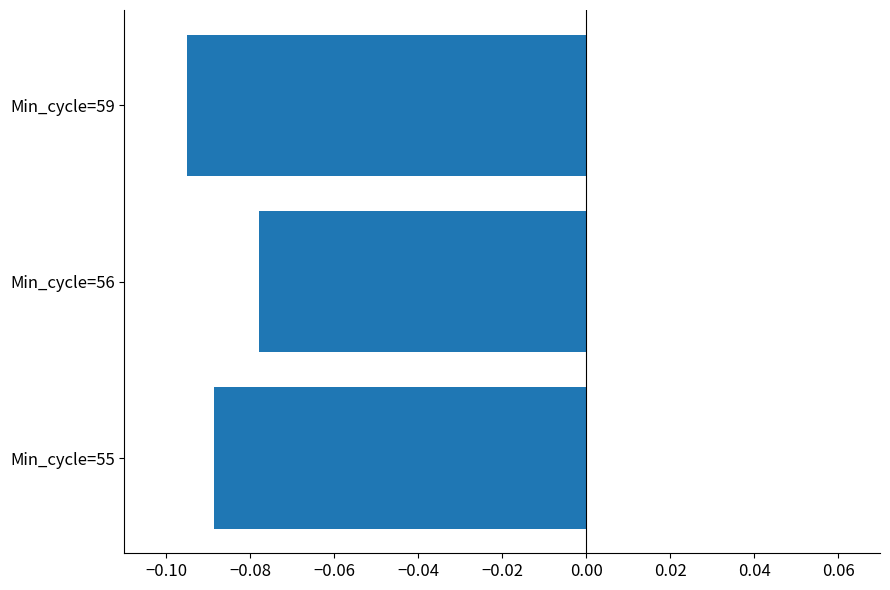

Between Min_cycle=59 and Min_cycle=55, which is larger?

Min_cycle=55